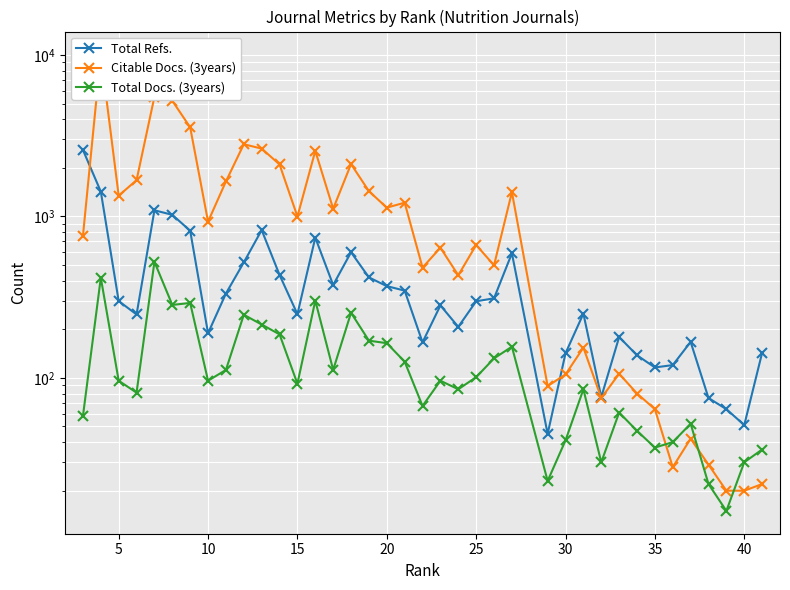

Is this an area chart (filled region under the line)?

No